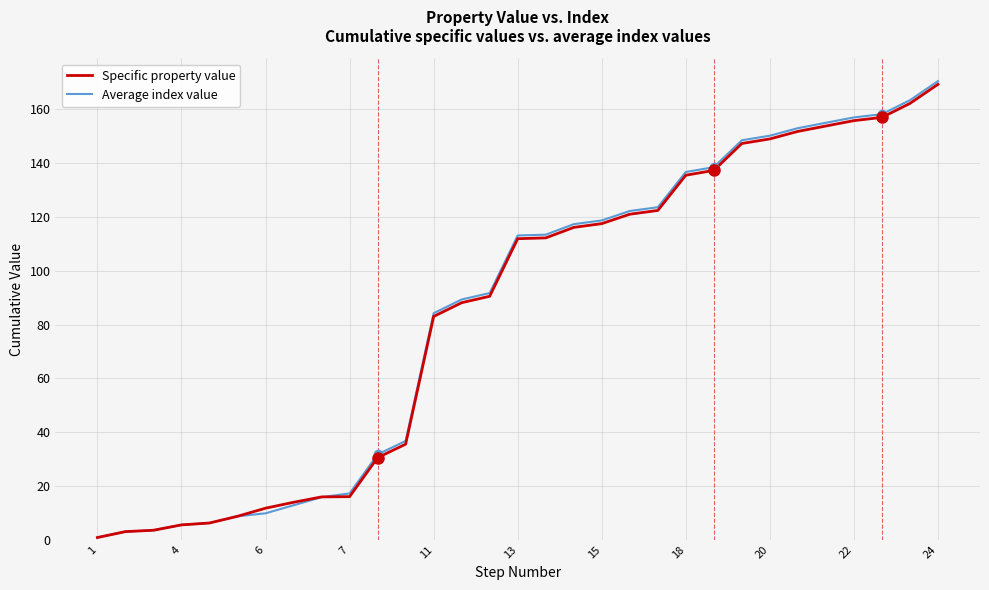

What is the average value of the Specific property value series?

84.9